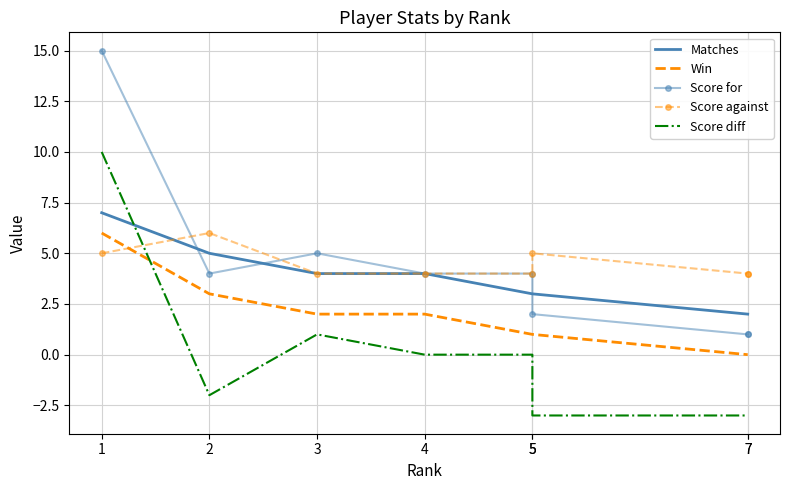

Reading left to right, list all the values displayed in this chart.

Matches: 1=7	2=5	3=4	4=4	5=3	5=3	7=2	7=2
Win: 1=6	2=3	3=2	4=2	5=1	5=1	7=0	7=0
Score for: 1=15	2=4	3=5	4=4	5=4	5=2	7=1	7=1
Score against: 1=5	2=6	3=4	4=4	5=4	5=5	7=4	7=4
Score diff: 1=10	2=-2	3=1	4=0	5=0	5=-3	7=-3	7=-3